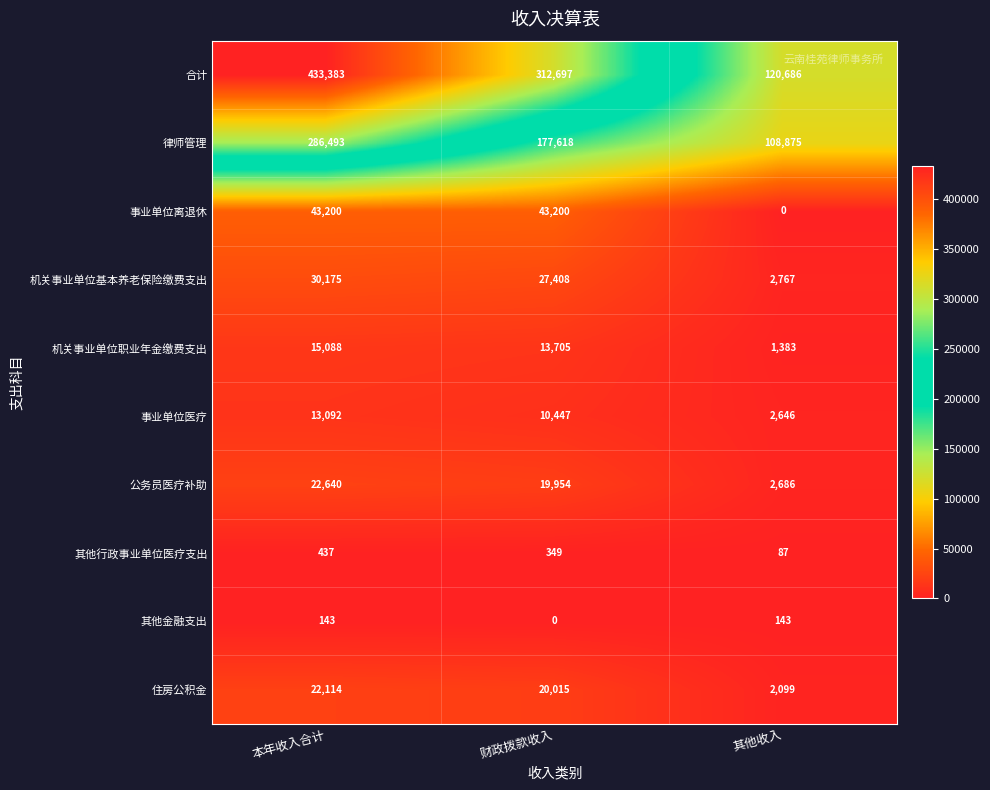

What is the average value of the 机关事业单位基本养老保险缴费支出 series?

20117